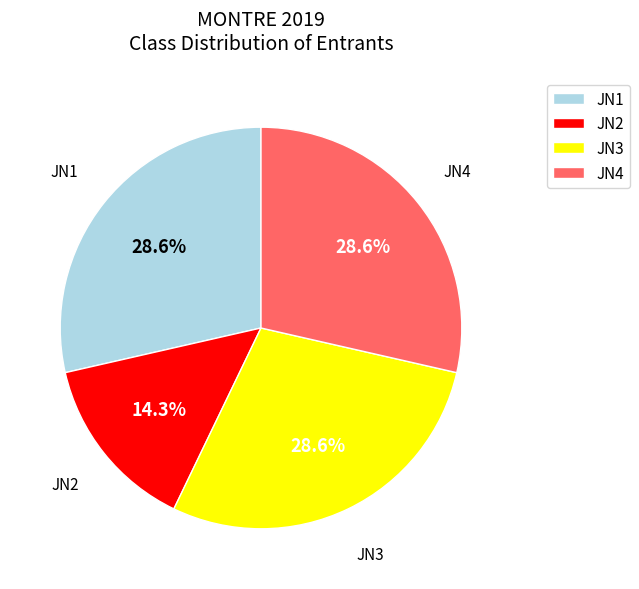

Which slice is the smallest?

JN2